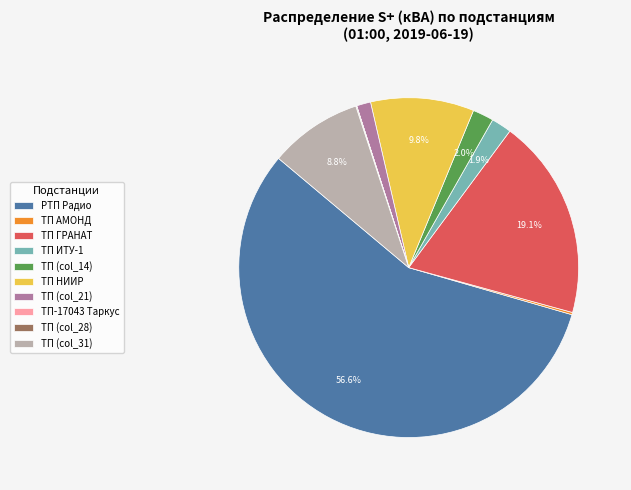

Combined, what portion of the pie is ТП ИТУ-1 and РТП Радио?

58.6%